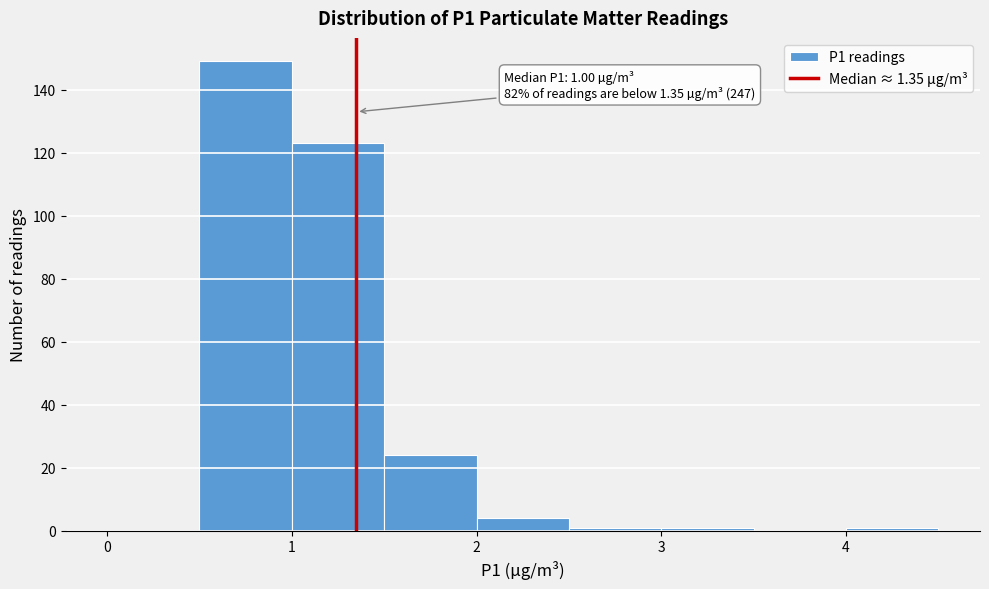

Which range on the x-axis has the tallest bar?

0.5 to 1.0